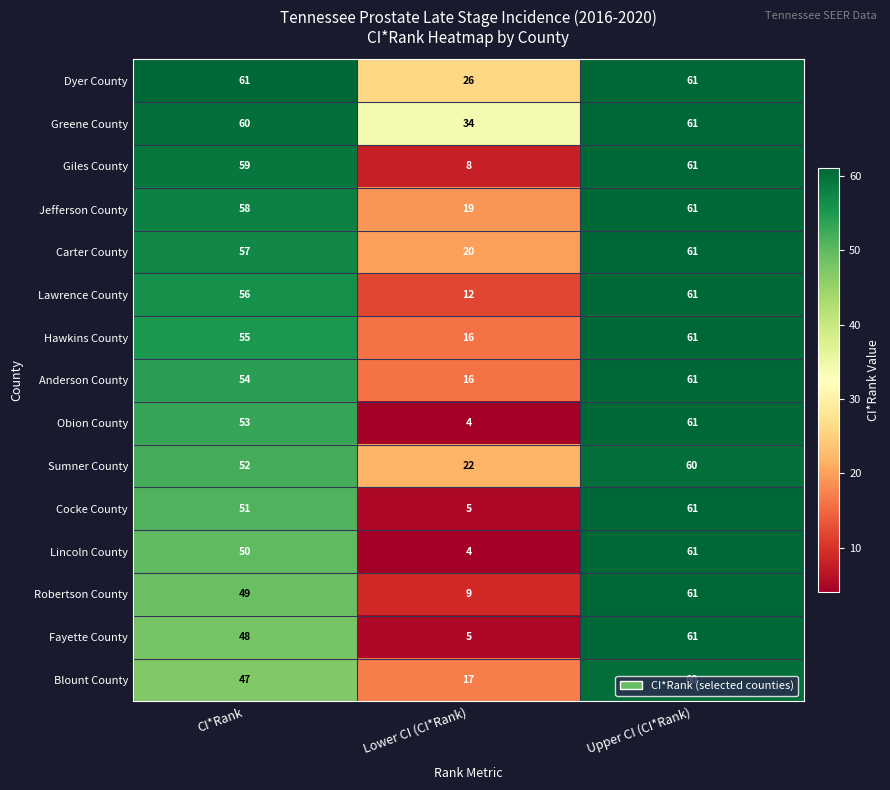

What is the difference between the maximum and minimum values in the Dyer County series?

35